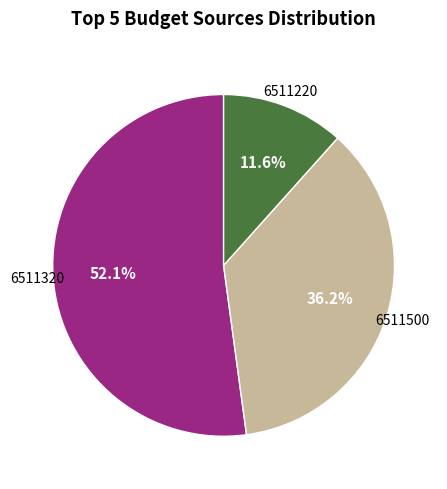

Is there any slice that represents more than half of the pie?

Yes